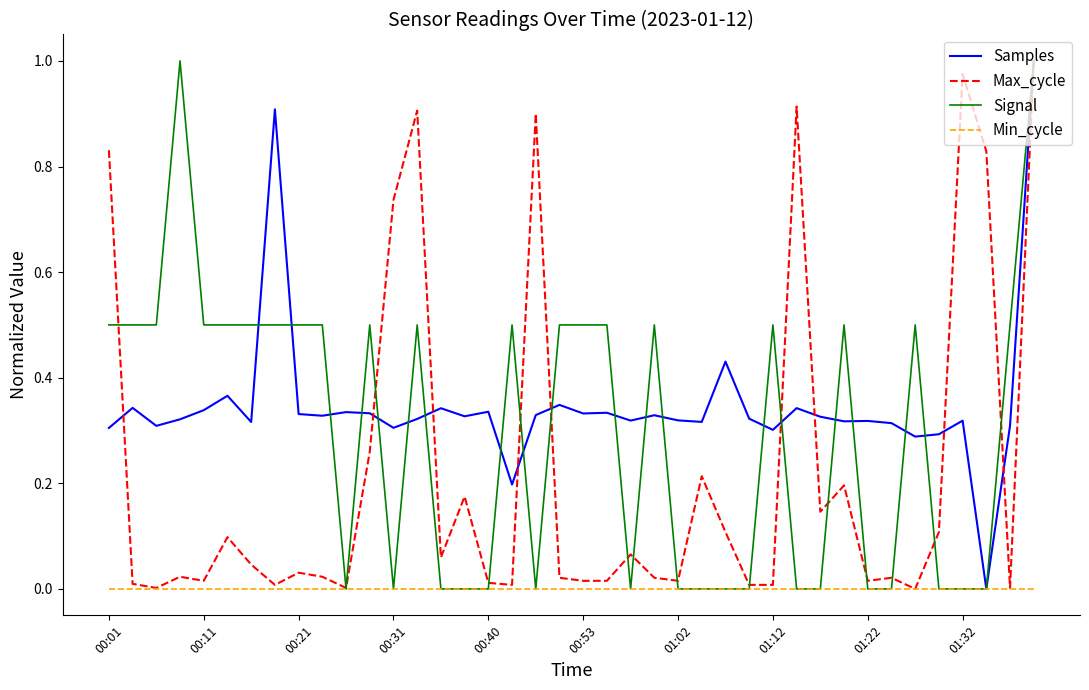

At how many categories does at least one series exceed 0?

40